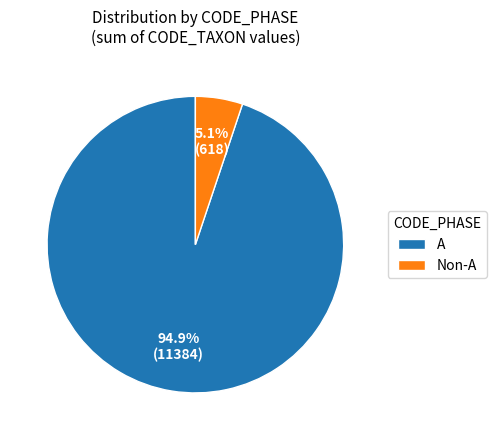

Which category has the smallest portion of the pie?

Non-A